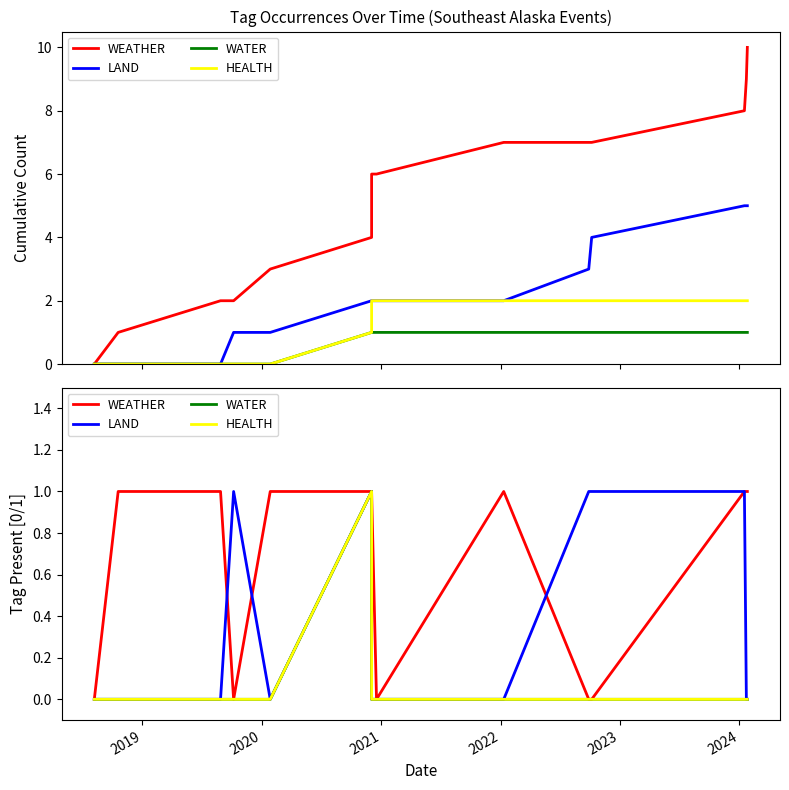

True or false: WATER and LAND intersect in this chart.

False